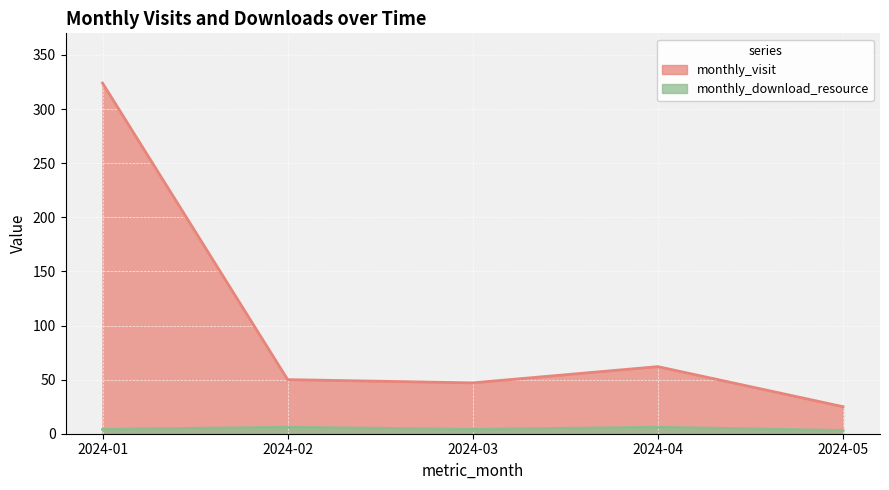

What is the value of the monthly_download_resource point at the 3rd from the left?

4